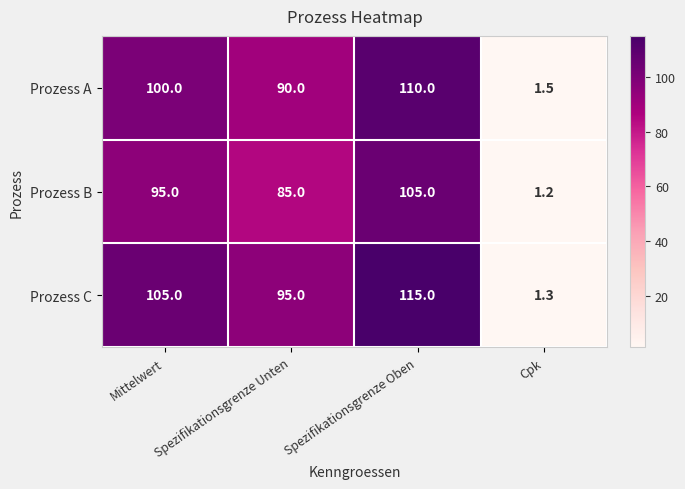

What is the average value of the Prozess A series?

75.4